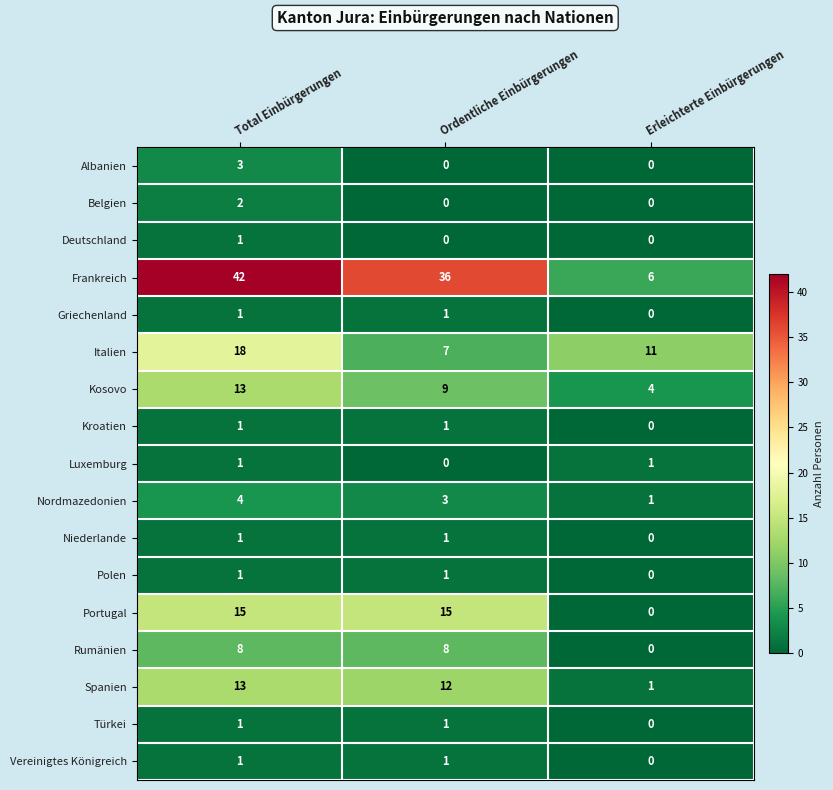

What is the greatest value displayed?

42